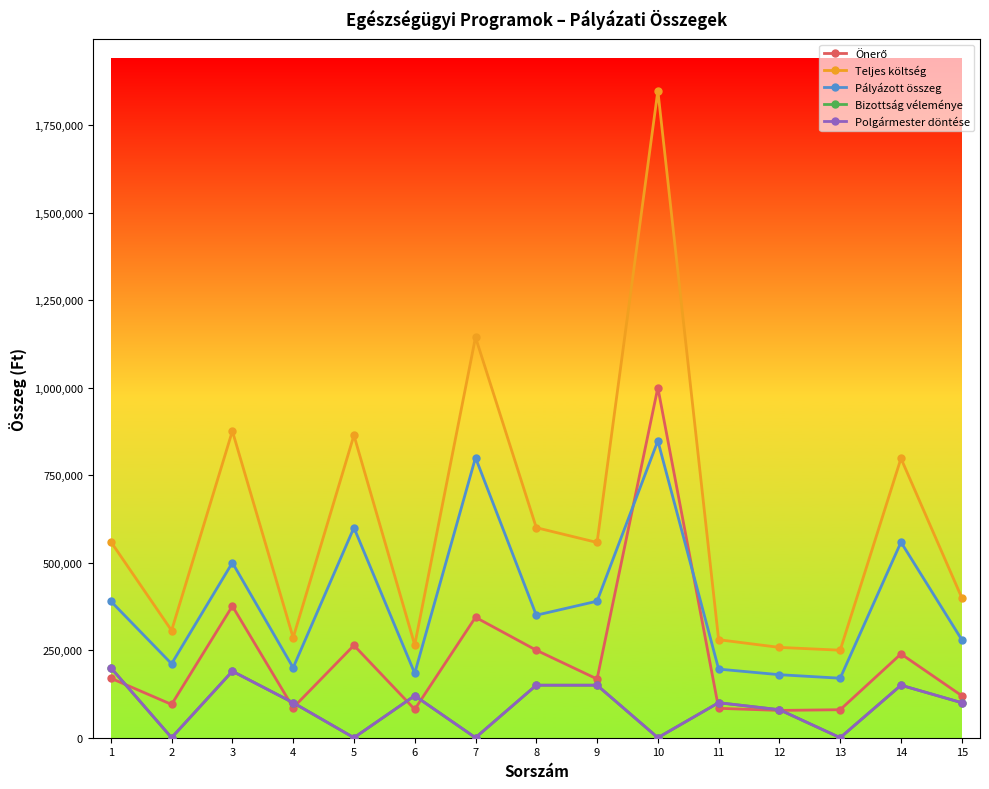

Is this an area chart (filled region under the line)?

No